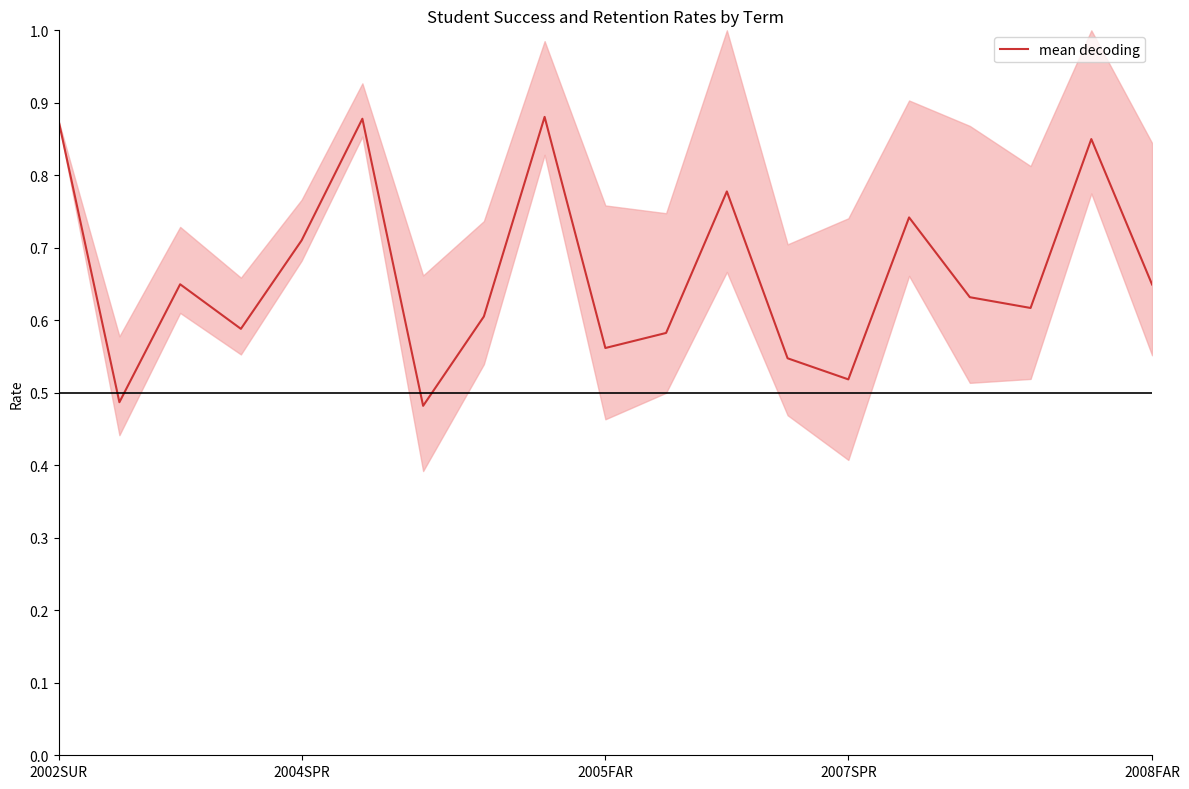

Which has a higher value, 17 or 2005FAR?

17